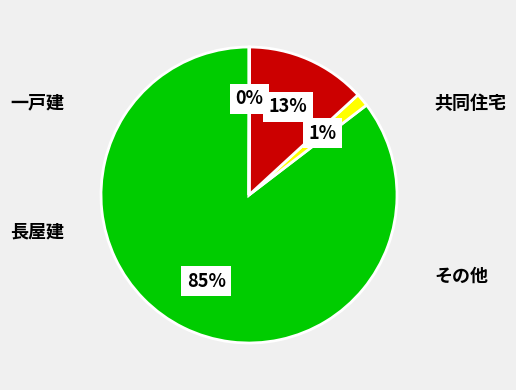

Is there a majority slice in this chart?

Yes